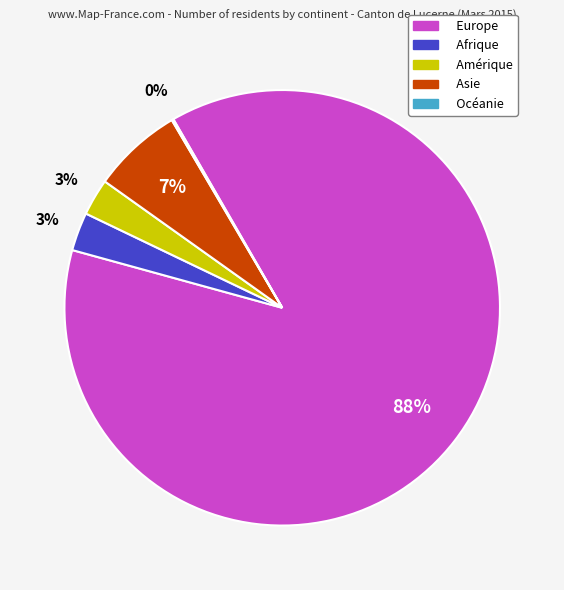

Which category has the biggest portion of the pie?

Europe